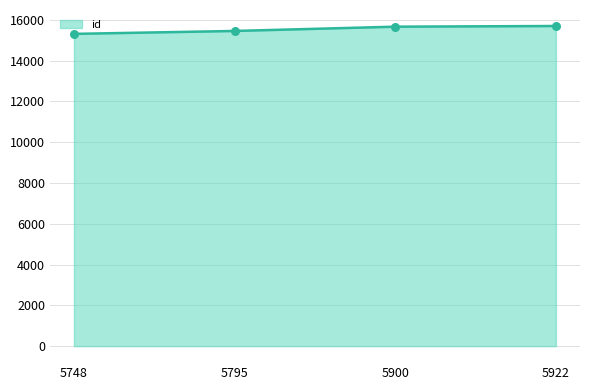

What is the ratio of the value at 5922 to the value at 5900?

1.0